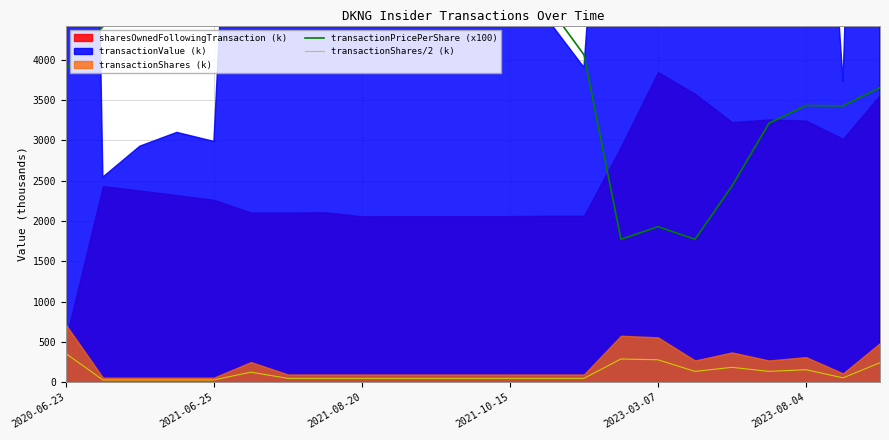

How many lines are shown in the chart?

2